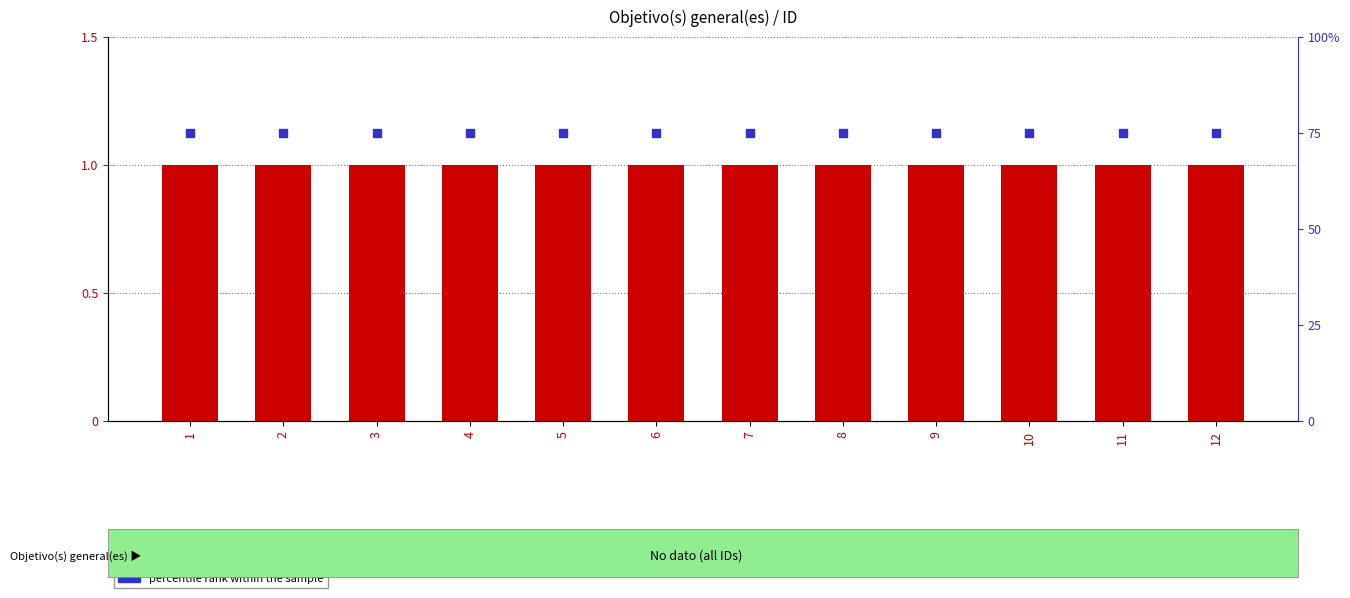

At how many categories does at least one series exceed 49?

12